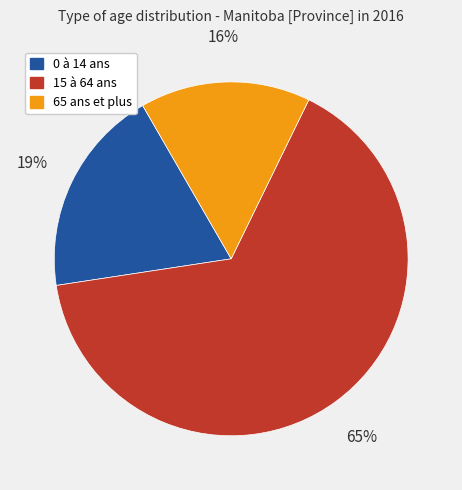

Which category has the biggest portion of the pie?

15 à 64 ans